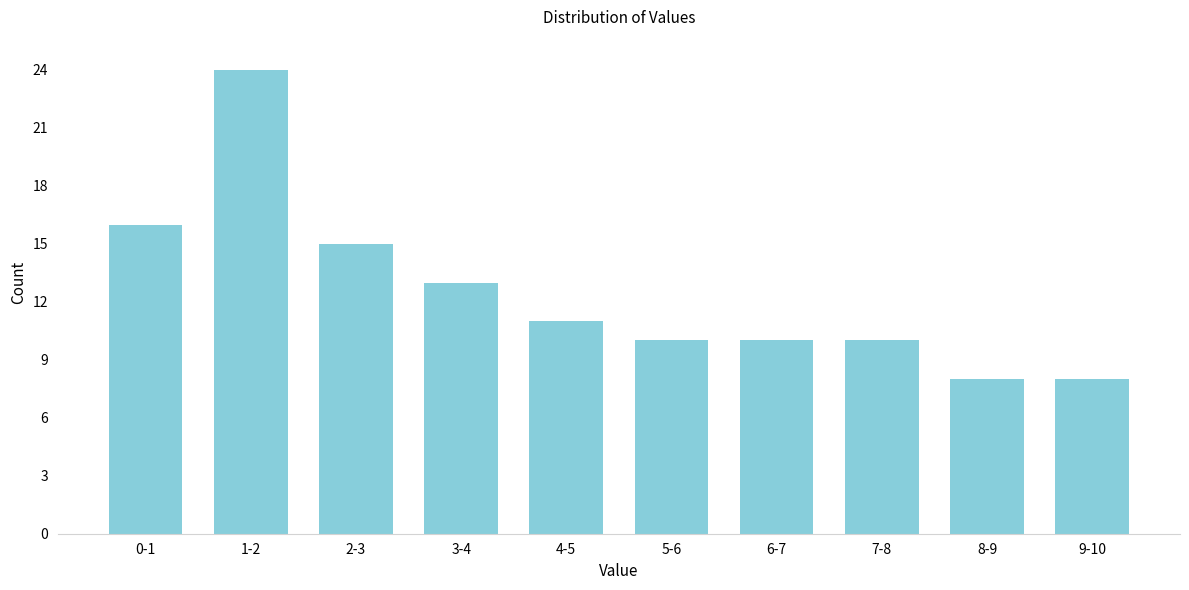

Reading left to right, extract all data points from this chart.

16	24	15	13	11	10	10	10	8	8